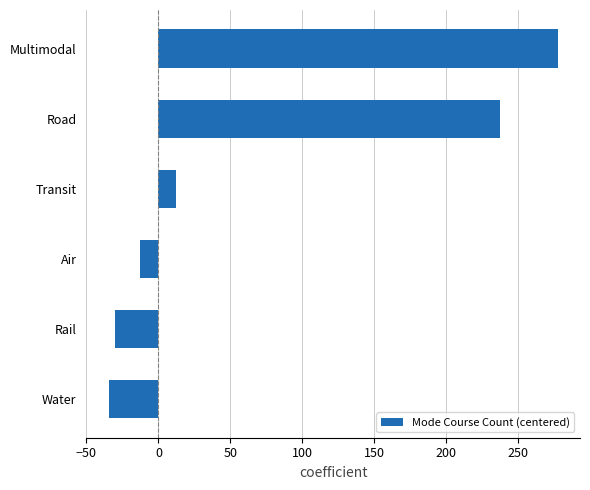

What is the average value?

75.0